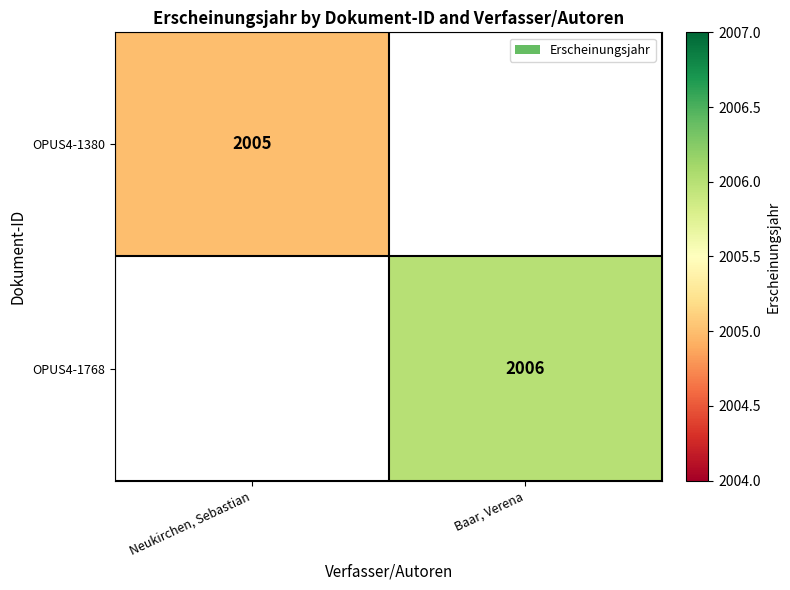

Which category has the lowest value across all series?

Neukirchen, Sebastian